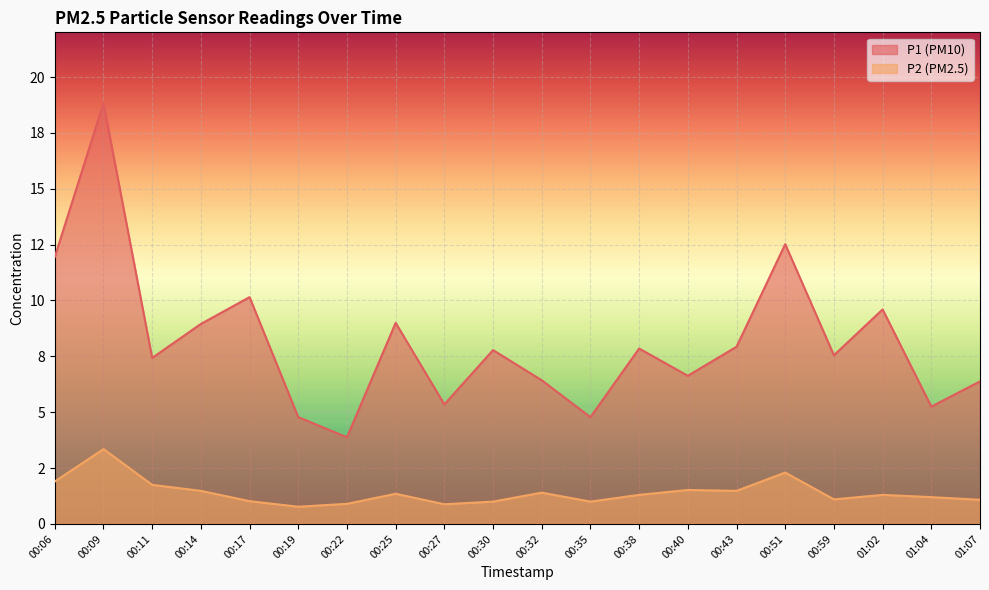

How many values in the P2 series are below 1?

3